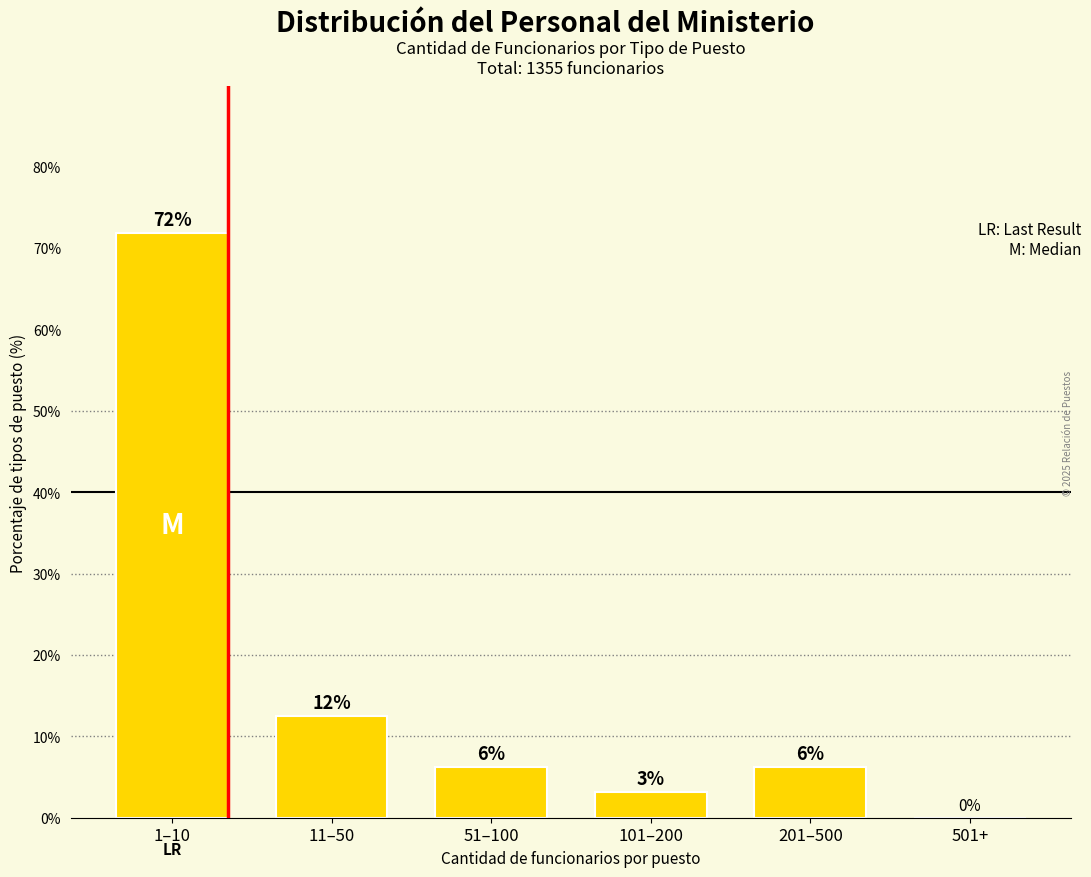

Are the bars horizontal?

No